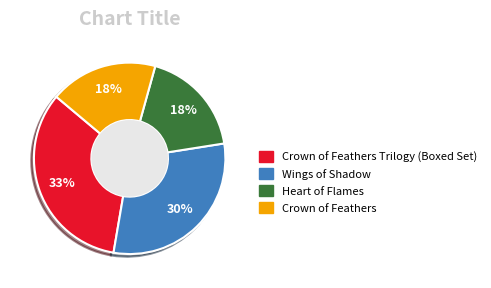

To the nearest percent, what is the average slice percentage?

25%